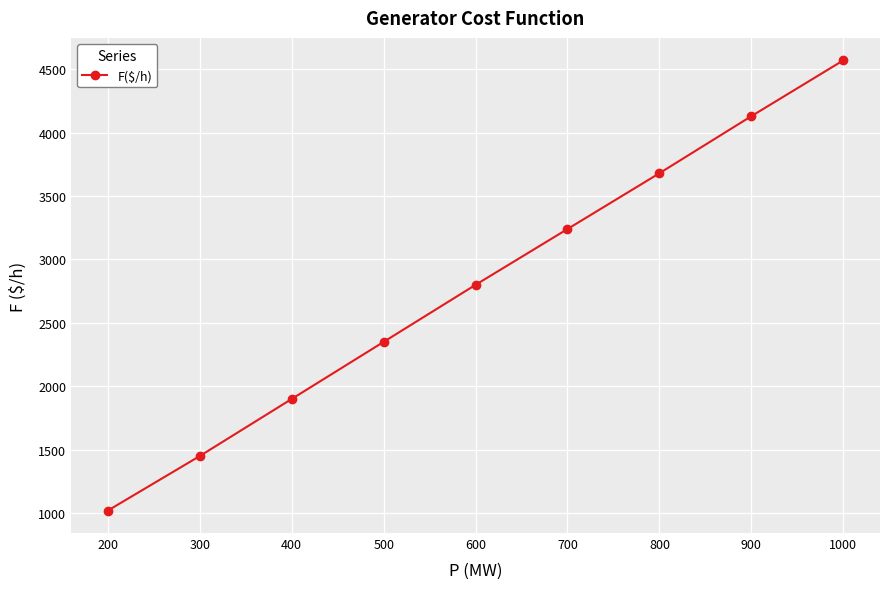

What is the smallest value displayed?

1020